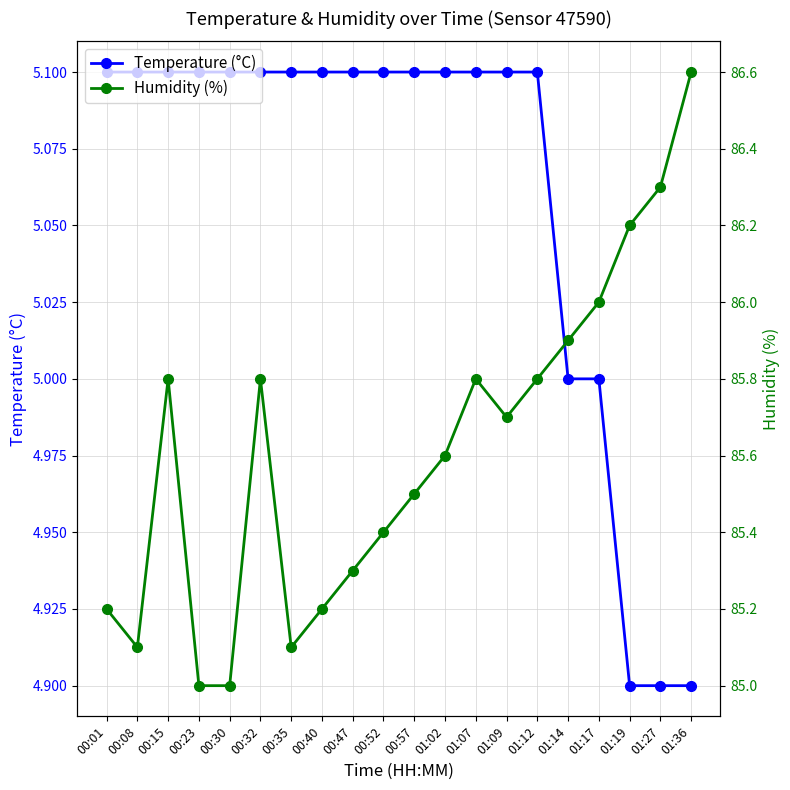

The Temperature (°C) series shows 1.4 at 00:15. True or false?

False